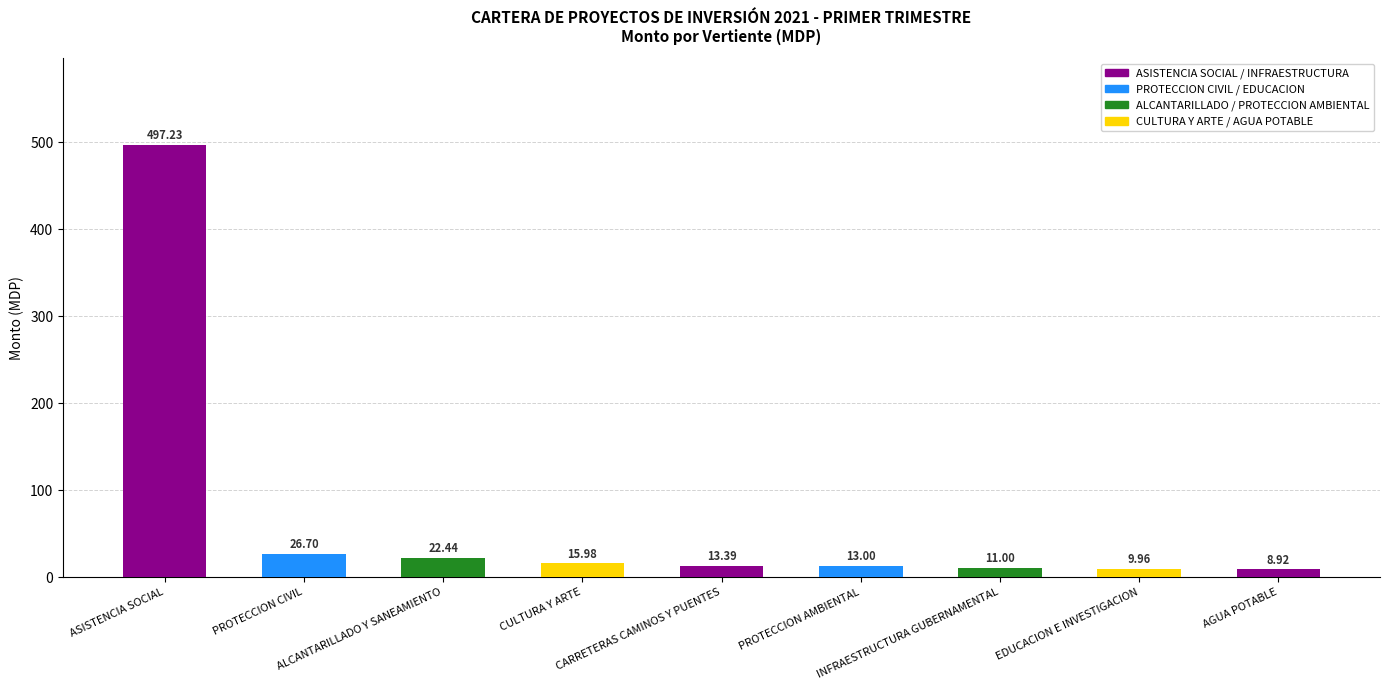

What is the sum of all values?

618.6